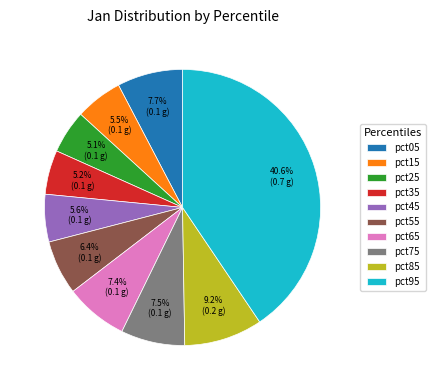

Which category has the biggest portion of the pie?

pct95